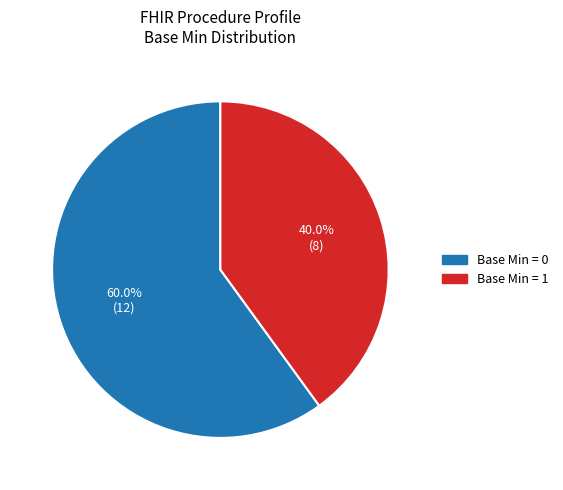

Is there a majority slice in this chart?

Yes